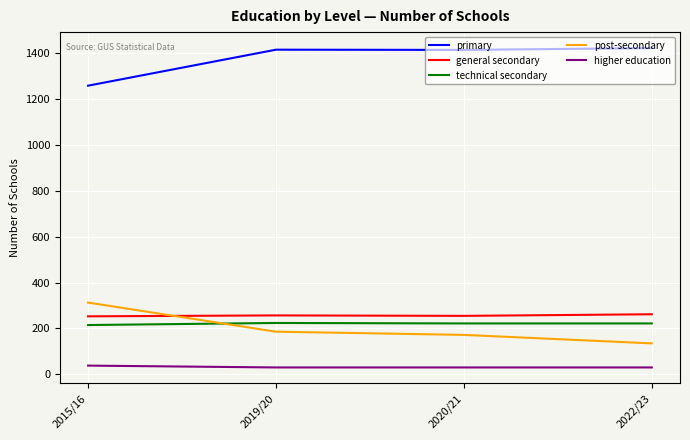

Is this an area chart (filled region under the line)?

No